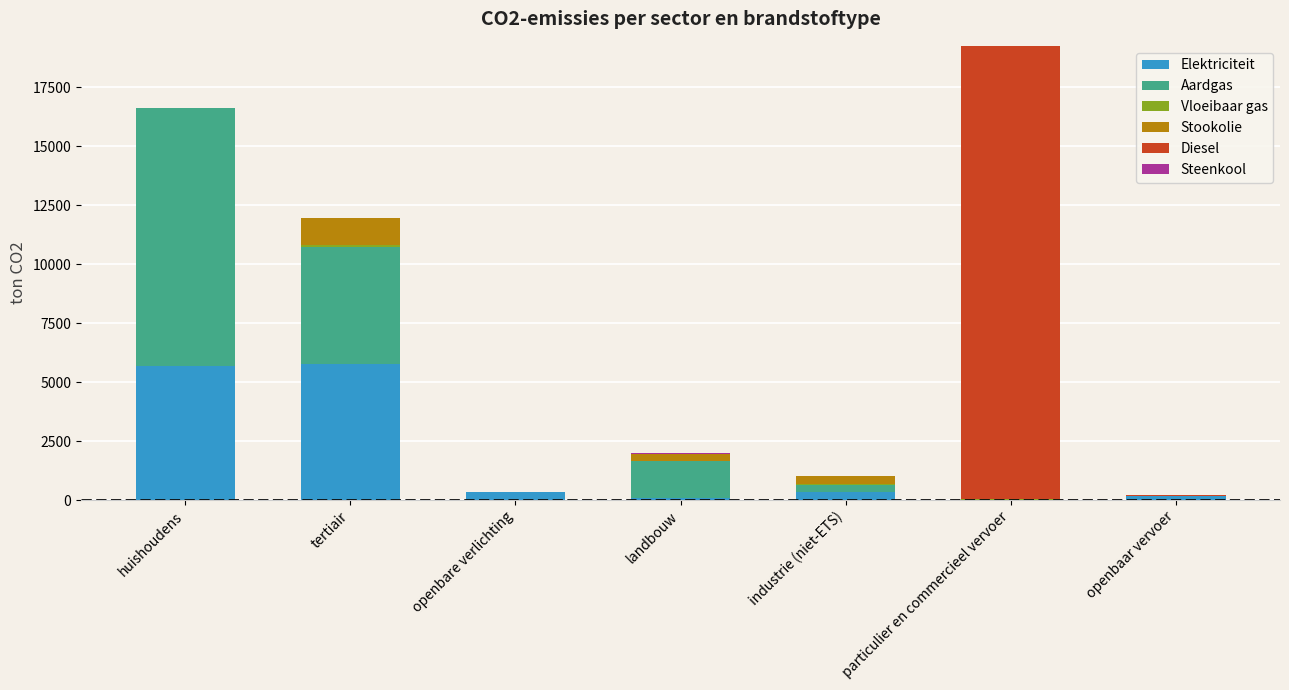

At which category is the sum across all series the highest?

particulier en commercieel vervoer